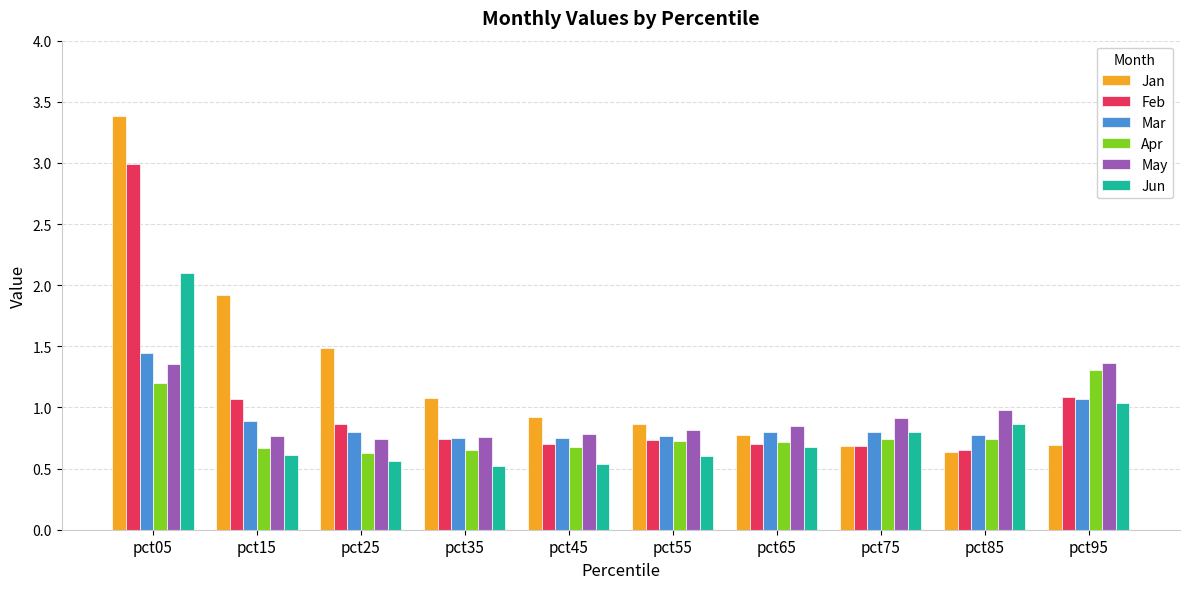

How many bars are there in total?

60